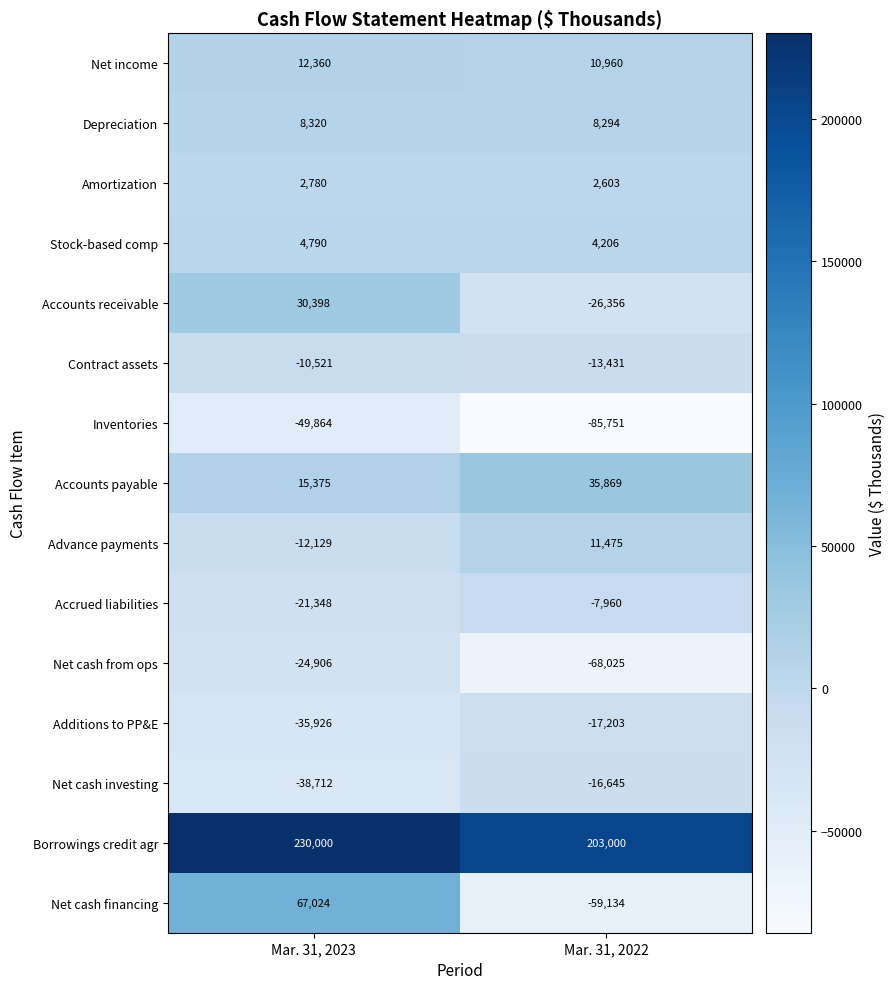

Which series changed the most between Mar. 31, 2023 and Mar. 31, 2022?

Net cash financing